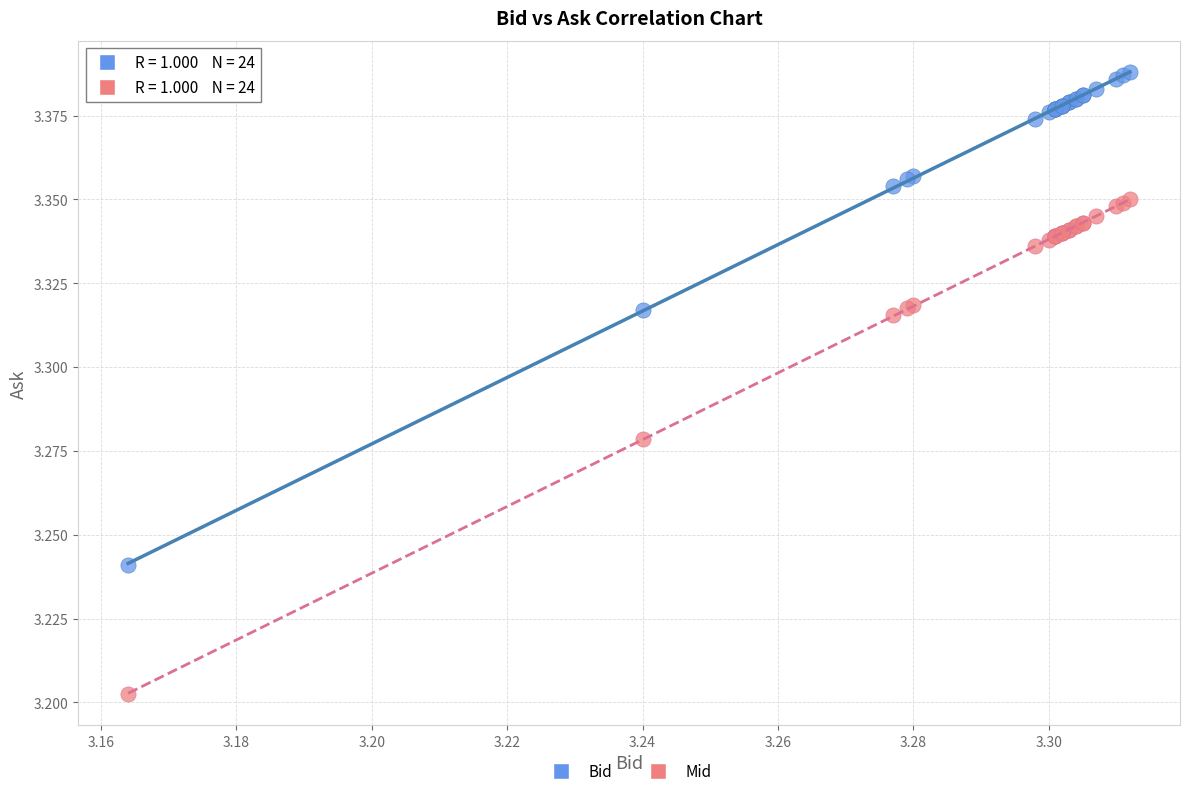

Which series has the largest Y range (max minus min)?

Mid